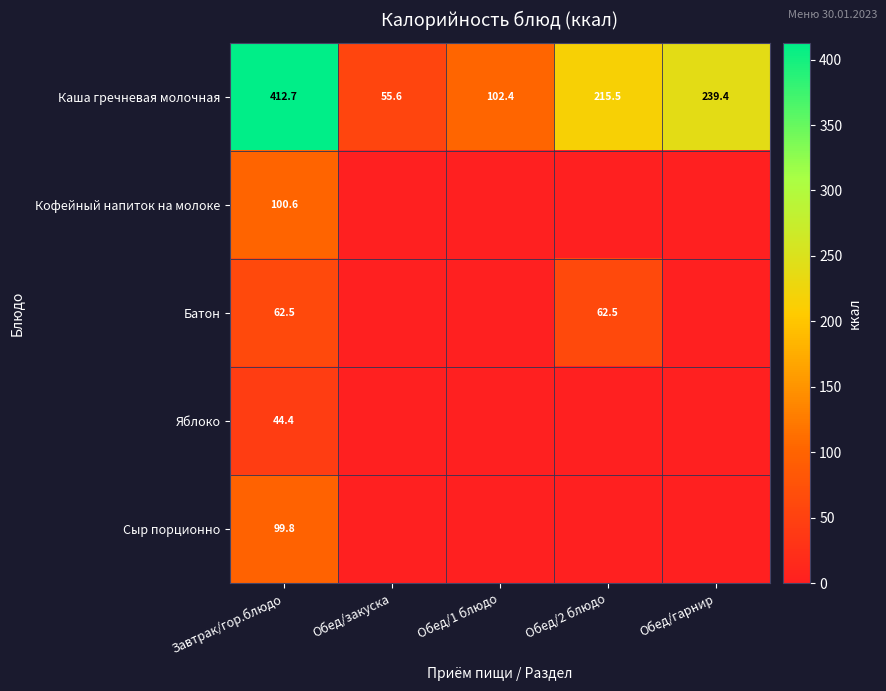

The value of Батон at Обед/2 блюдо is 62.5. True or false?

True